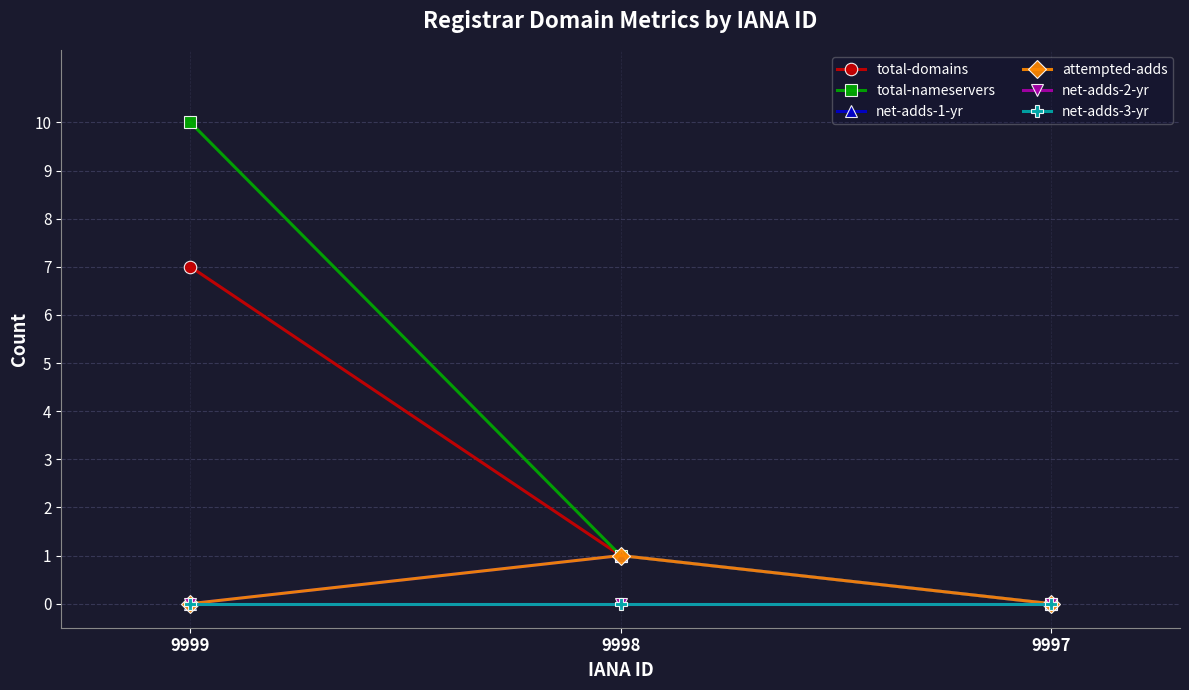

Rank the categories by total-domains value from highest to lowest.

9999, 9998, 9997